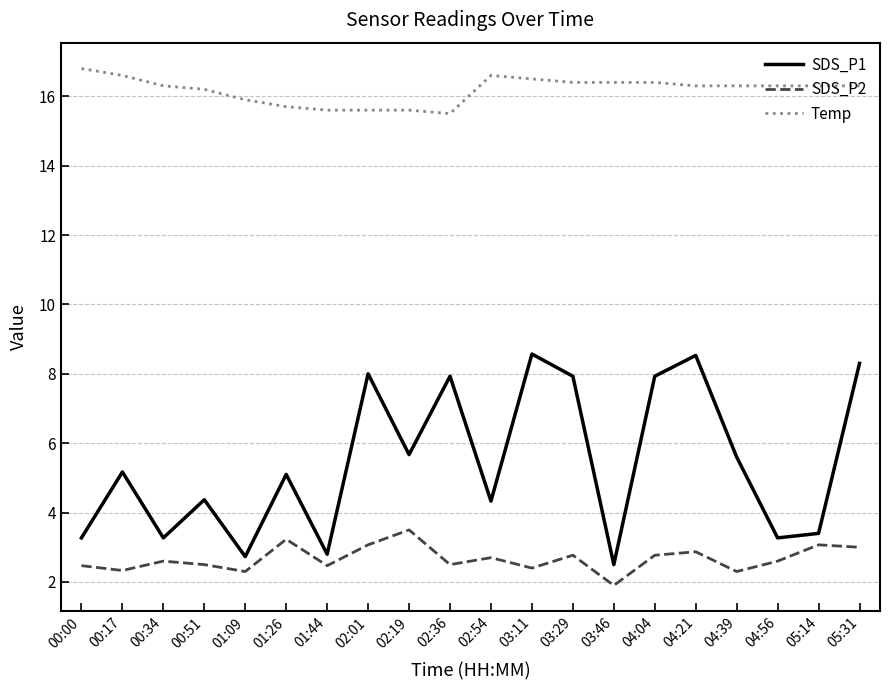

What position from the left is 01:09?

5